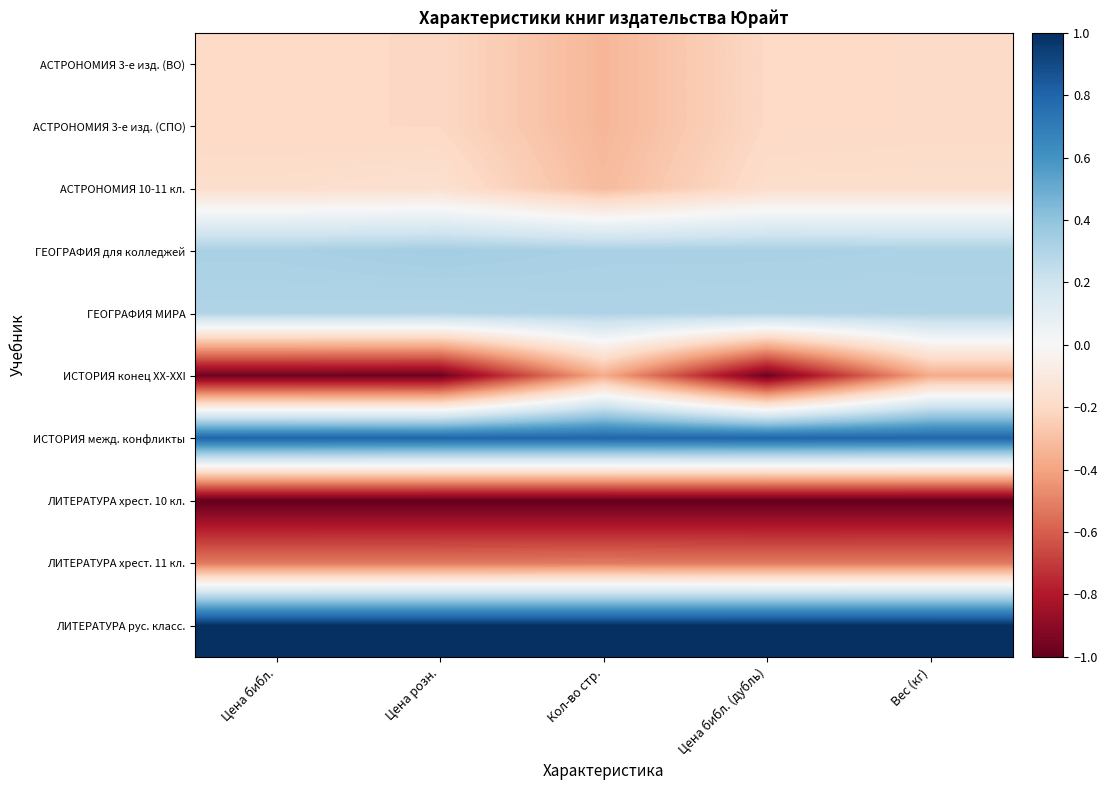

How many distinct data groups are displayed?

10